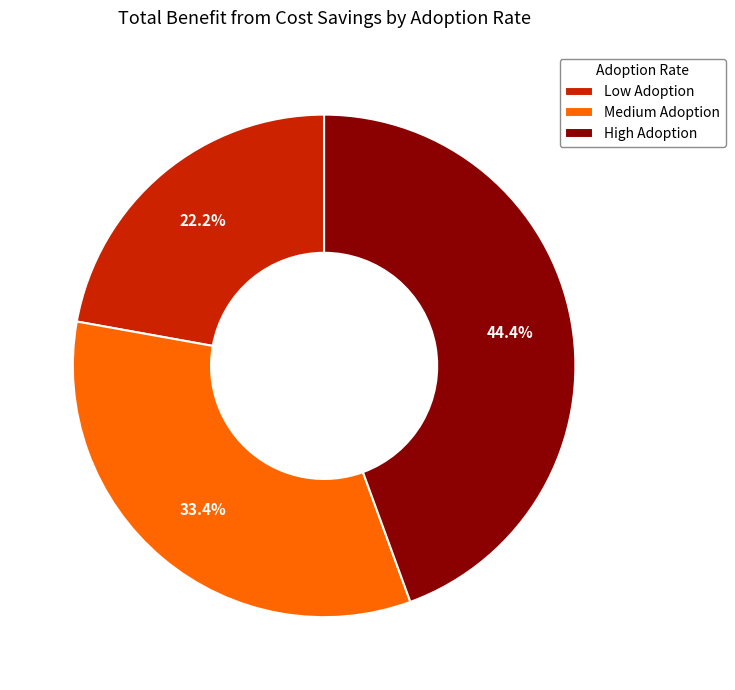

What portion of the pie excludes Low Adoption?

77.8%